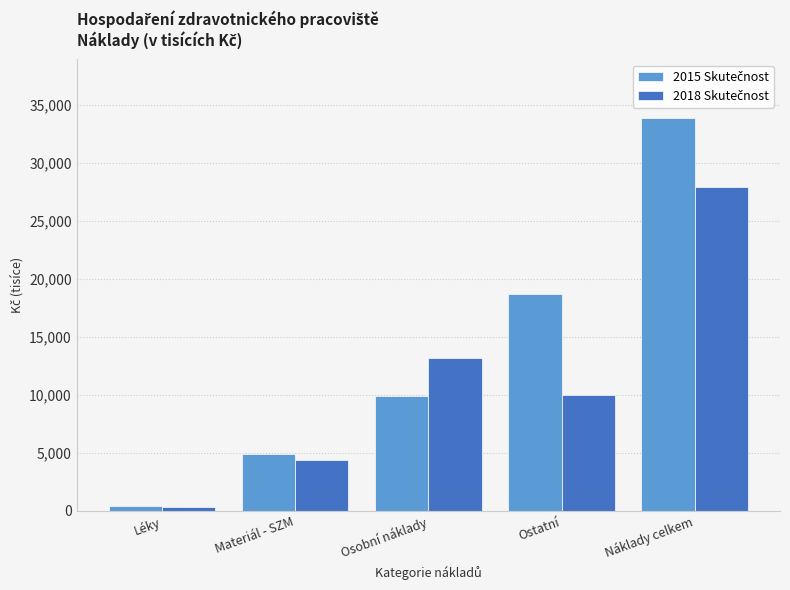

What is the spread (max minus min) of values at Ostatní?

8692.1